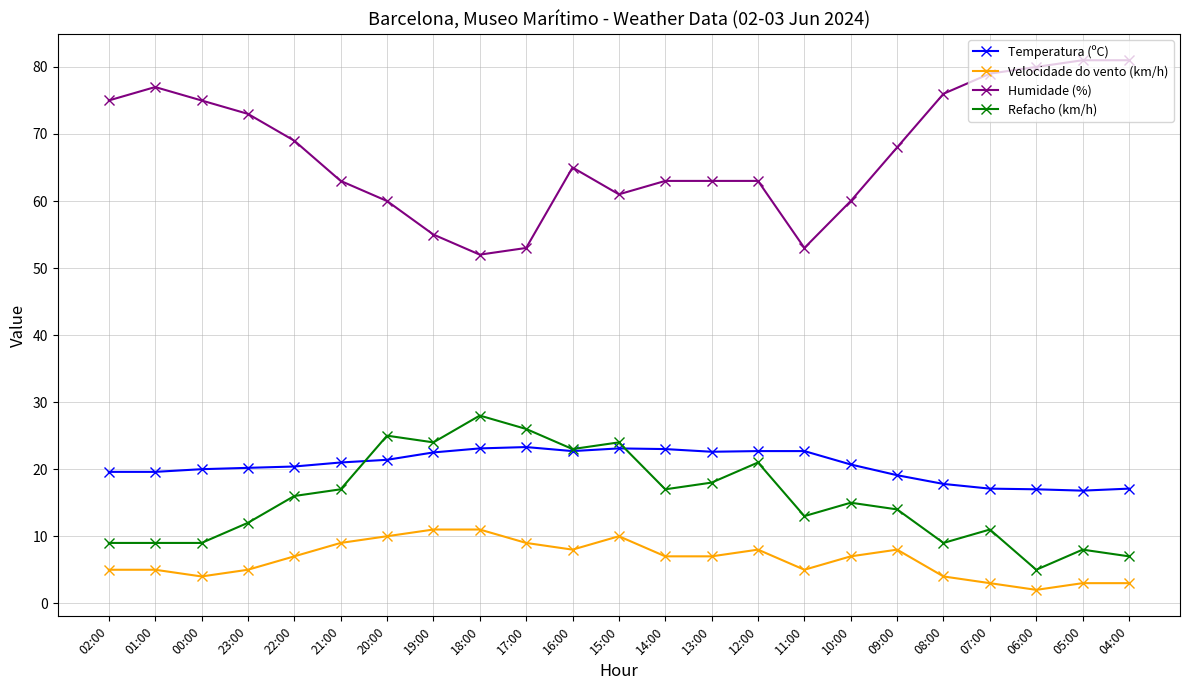

What is the maximum value shown in the chart?

81.0